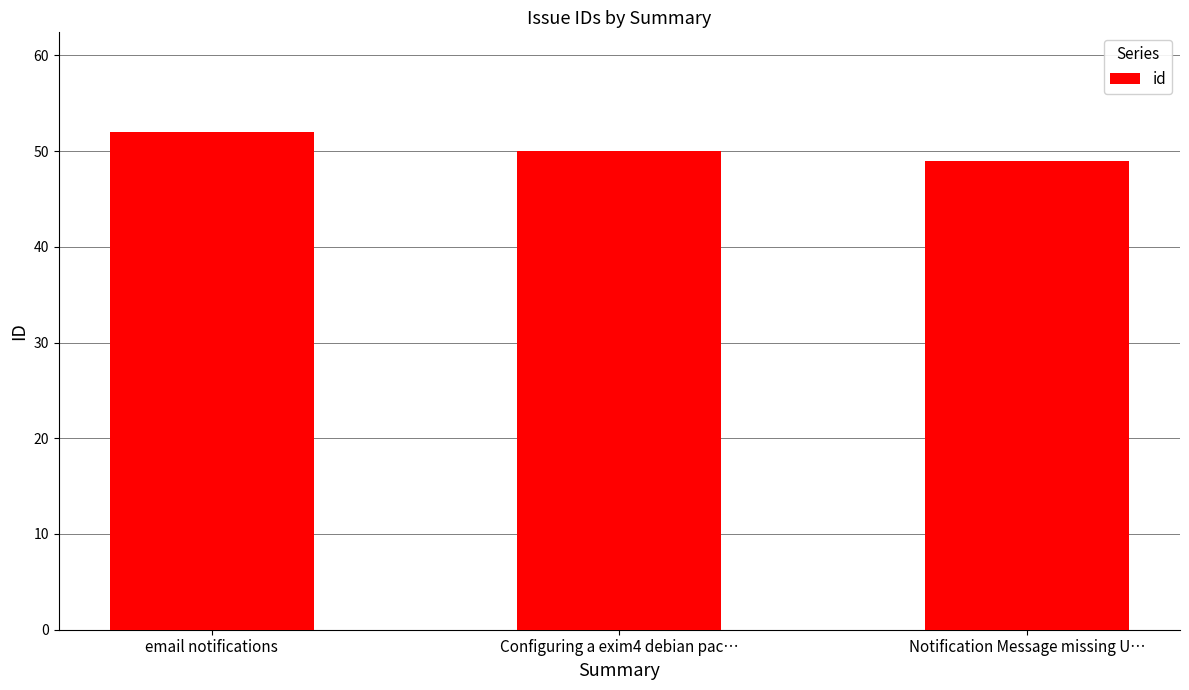

How many values are below 50?

1